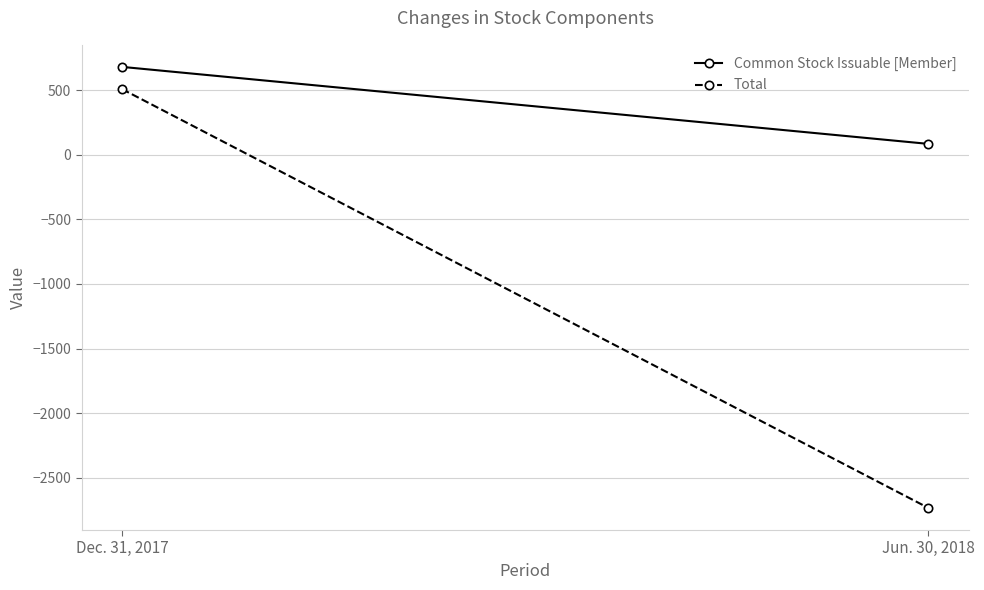

How many values in the Common Stock Issuable [Member] series are below 680?

1